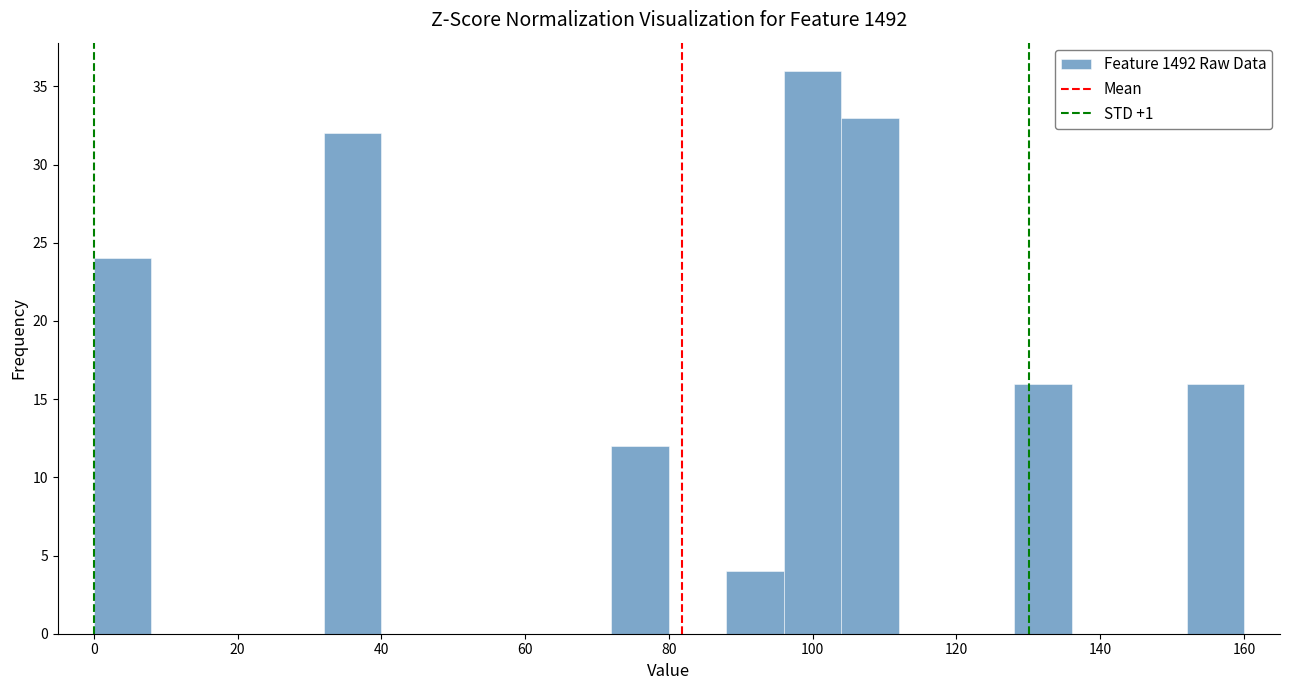

Reading left to right, list every bar in this chart as the range it spans on the x-axis followed by its height. The values are not printed on the chart, so give them approximately, as read against the axis.

0 to 8: 24
8 to 16: 0
16 to 24: 0
24 to 32: 0
32 to 40: 32
40 to 48: 0
48 to 56: 0
56 to 64: 0
64 to 72: 0
72 to 80: 12
80 to 88: 0
88 to 96: 4
96 to 104: 36
104 to 112: 33
112 to 120: 0
120 to 128: 0
128 to 136: 16
136 to 144: 0
144 to 152: 0
152 to 160: 16